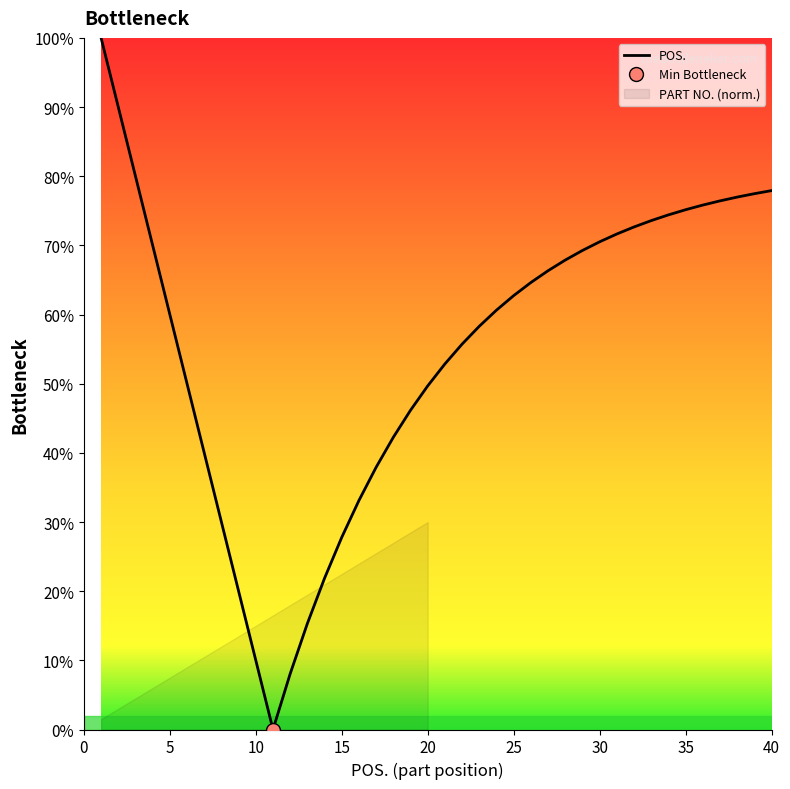

The POS. series shows 77.9 at 40. True or false?

True